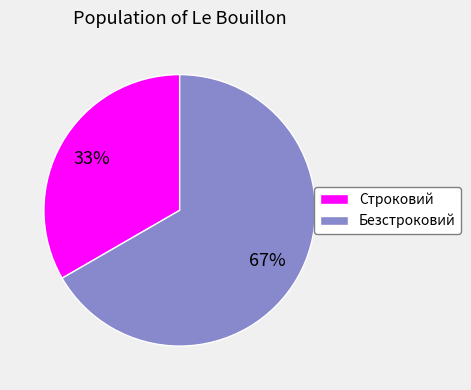

Combined, do Строковий and Безстроковий account for over 50%?

Yes